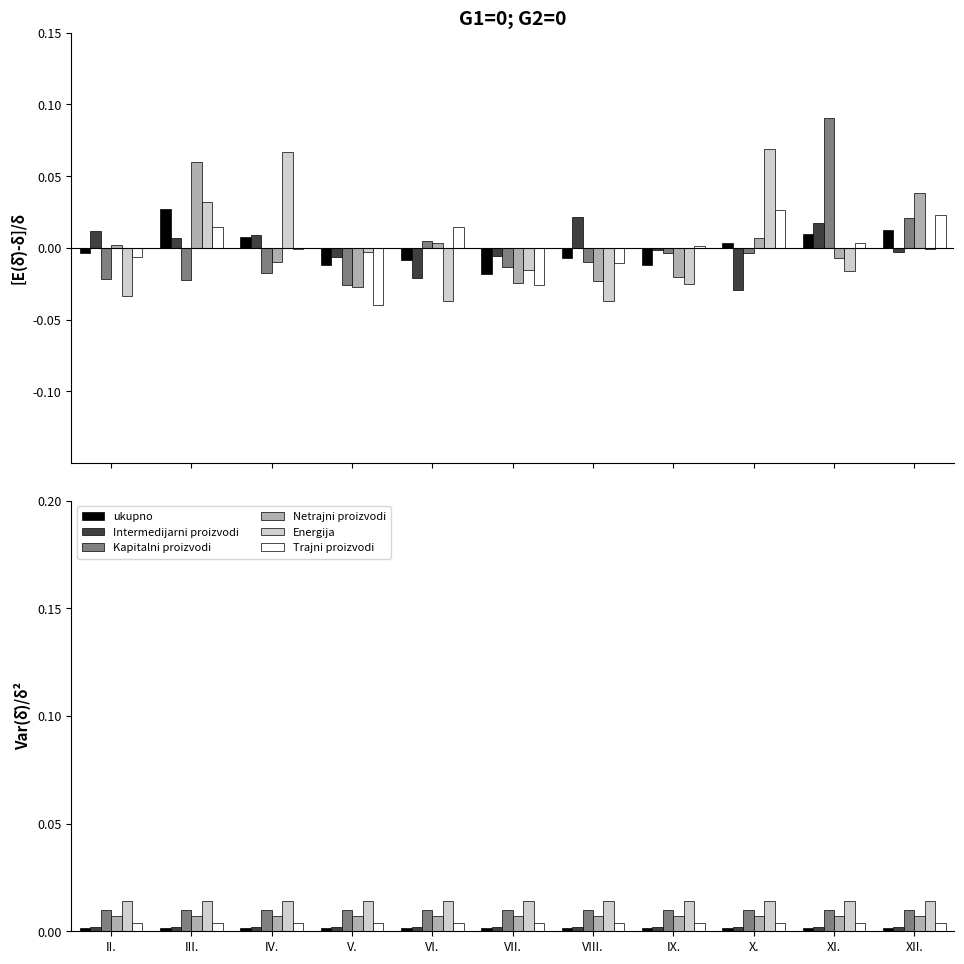

Where is Intermedijarni proizvodi nearest to the value 0?

II.